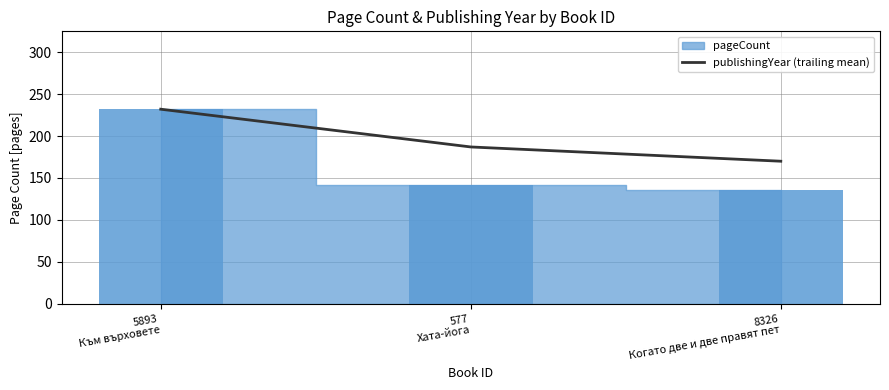

The chart shows a value of 187 at 577
Хата-йога. True or false?

True